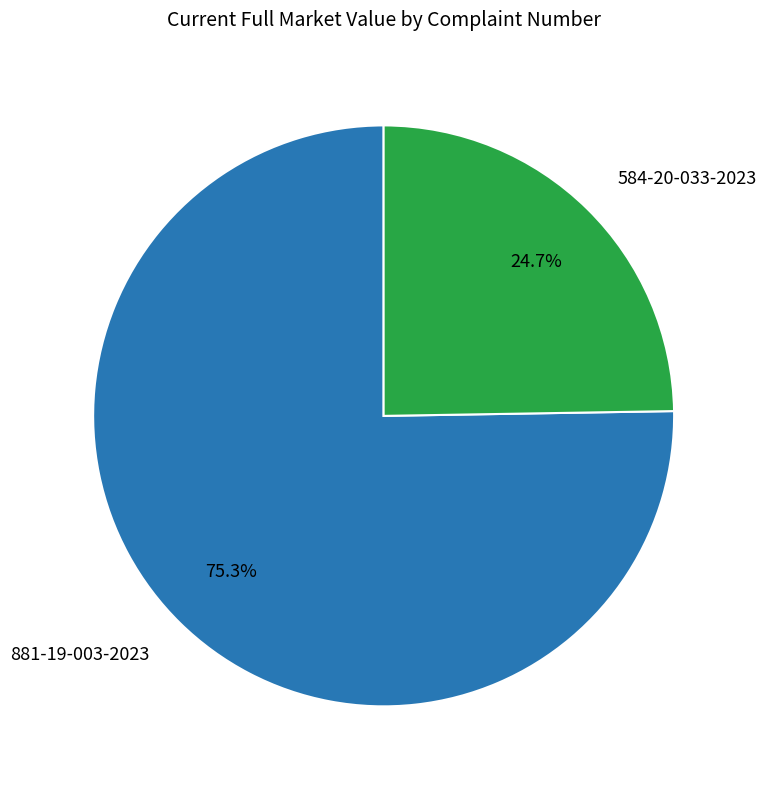

To the nearest percent, what portion does 881-19-003-2023 represent?

75%